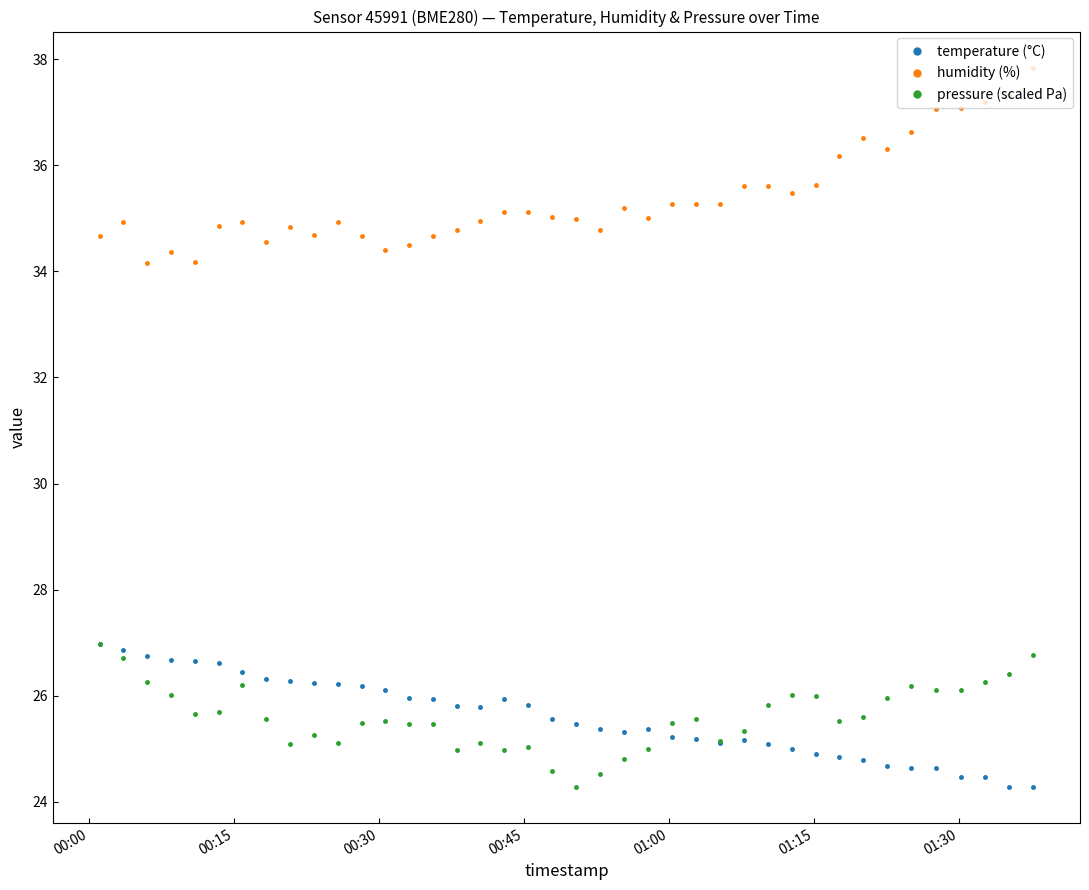

At how many categories does at least one series exceed 34?

40